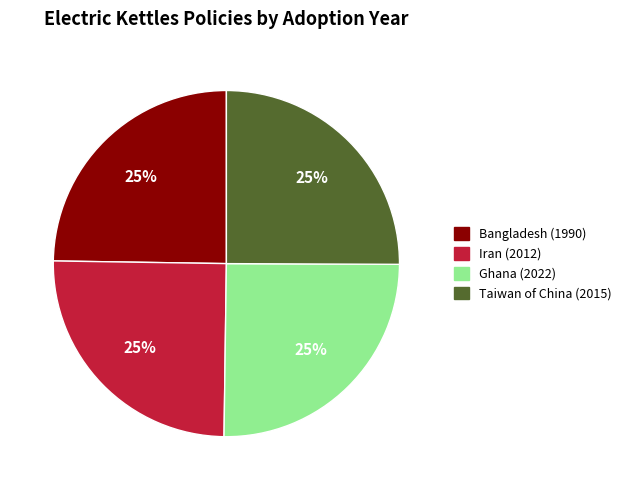

True or false: Taiwan of China (2015) accounts for 12% of the total.

False